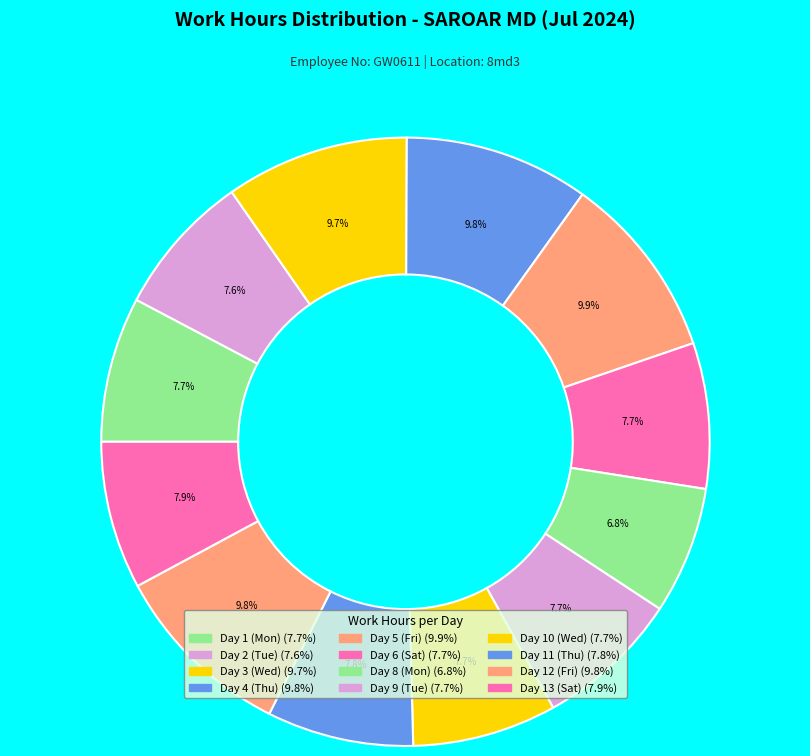

Does any single category account for the majority?

No